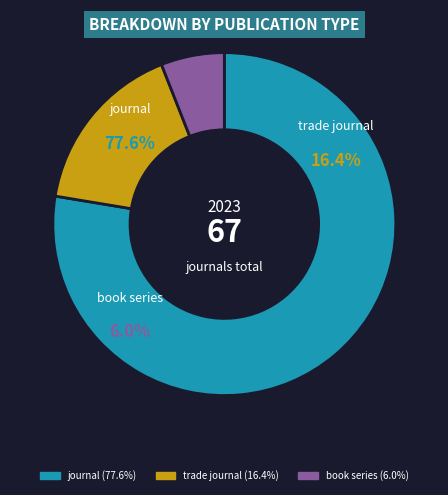

To the nearest percent, what percentage of the pie is book series?

6%